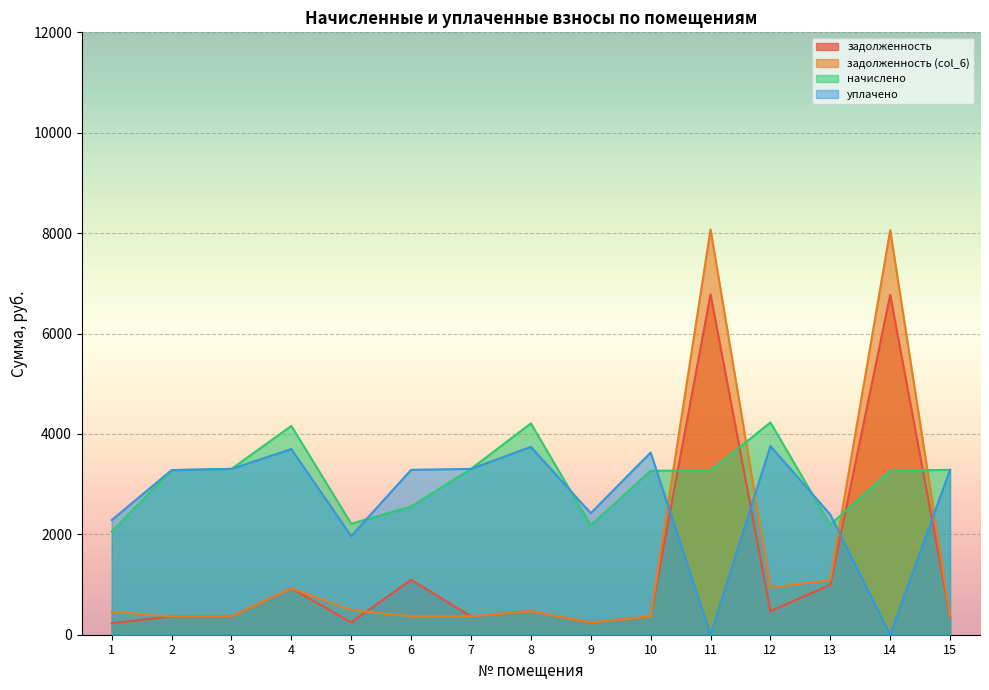

What is the total value across all series at 13?

6668.4